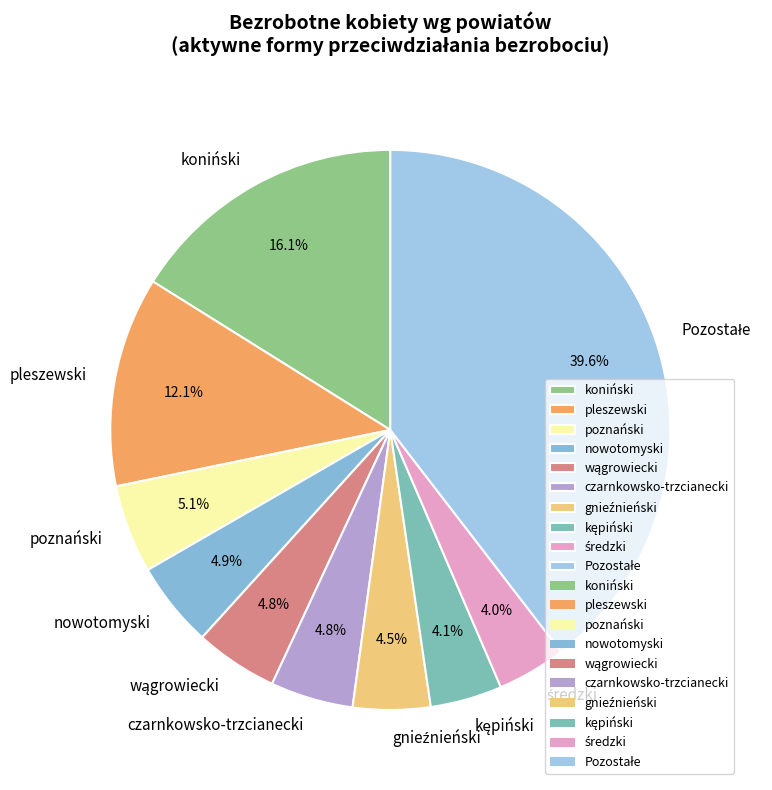

Between koniński and poznański, which is larger?

koniński